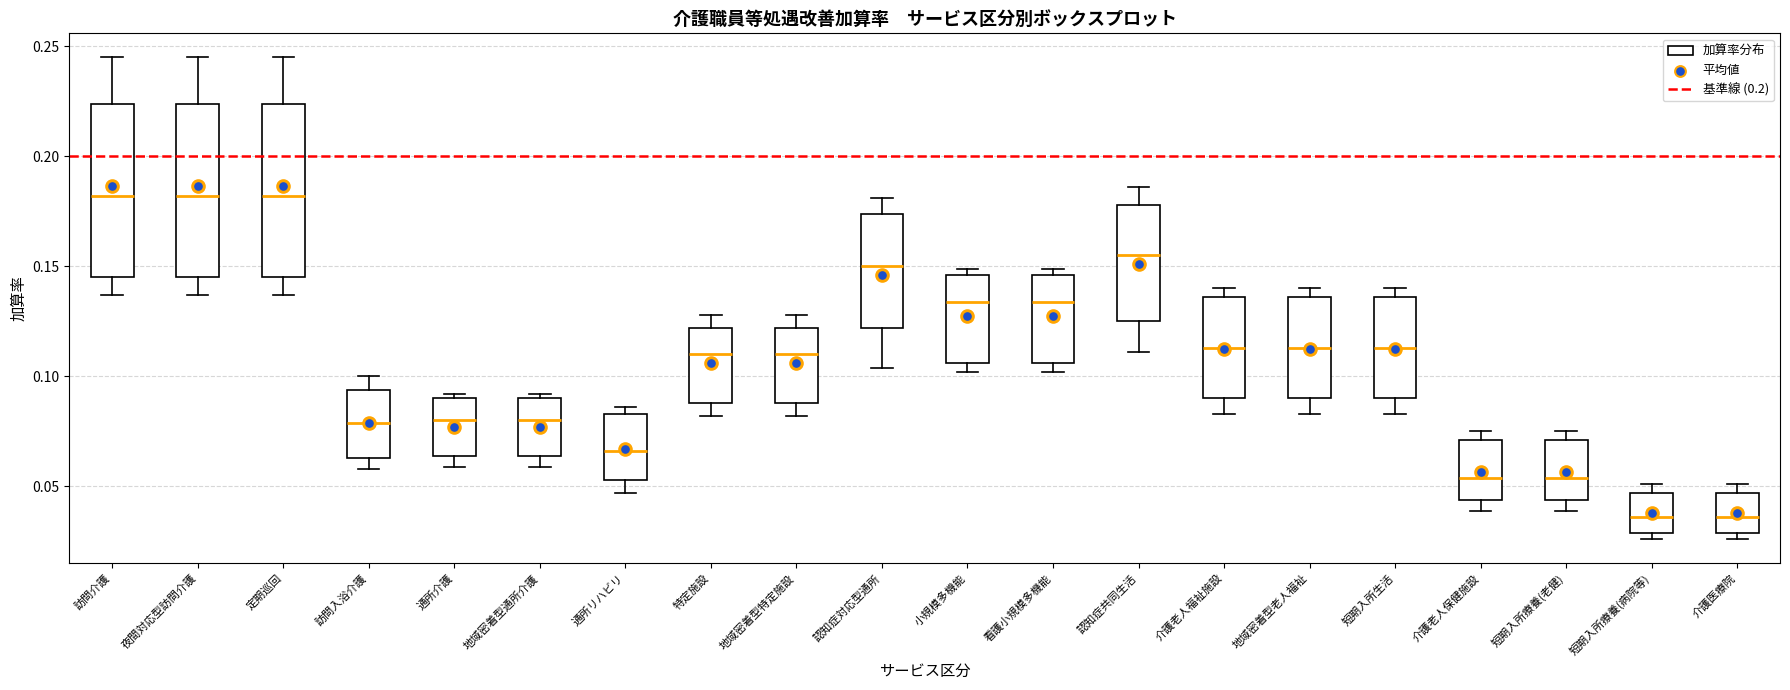

Where does the median line of the box for 地域密着型老人福祉 sit on the y-axis? The values are not printed on the chart, so give them approximately, as read against the axis.

0.115